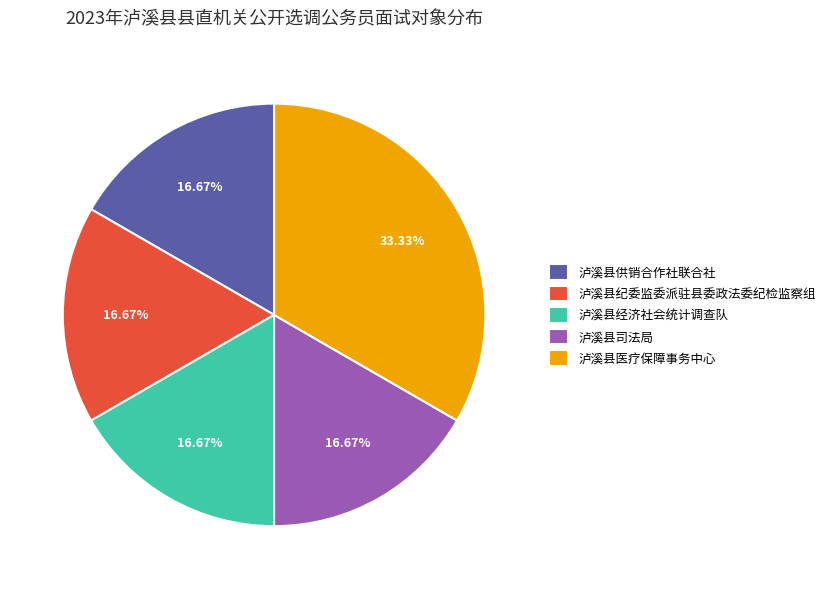

To the nearest percent, what portion does 泸溪县供销合作社联合社 represent?

17%